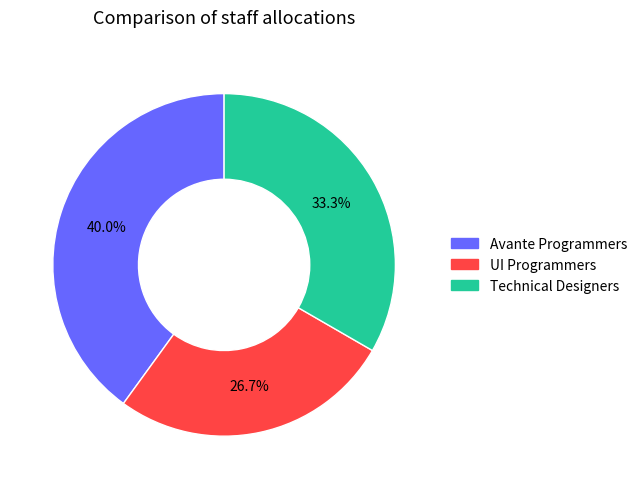

Is the sum of Technical Designers and UI Programmers greater than half?

Yes